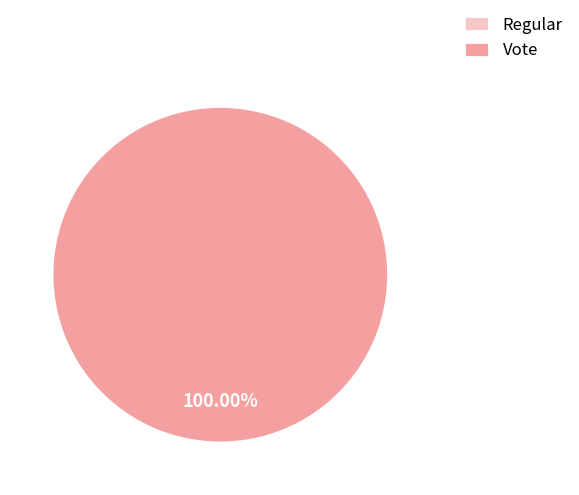

Which slice is the smallest?

Regular